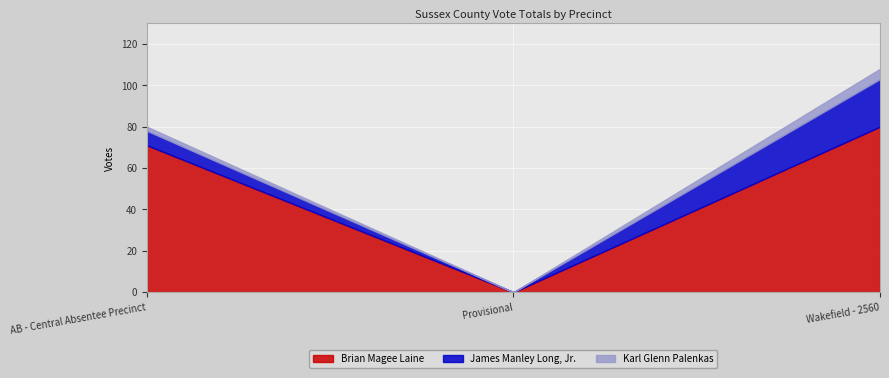

How many distinct data groups are displayed?

3